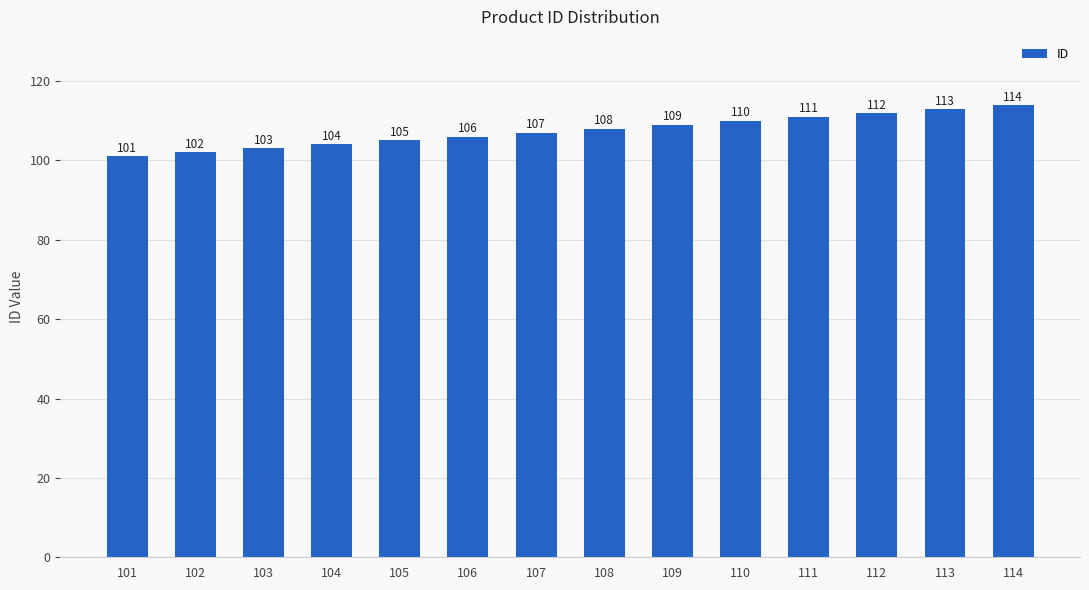

What is the smallest value displayed?

101